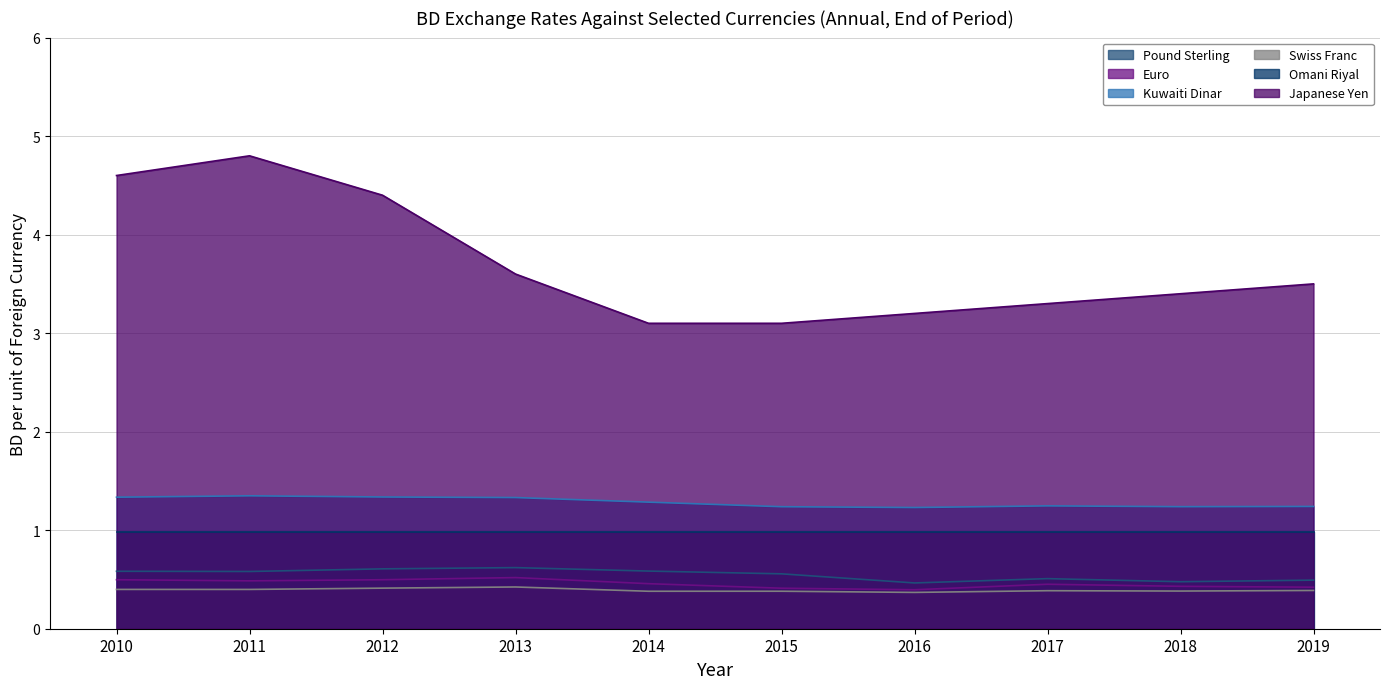

Which series changed the most between 2017 and 2018?

Japanese Yen